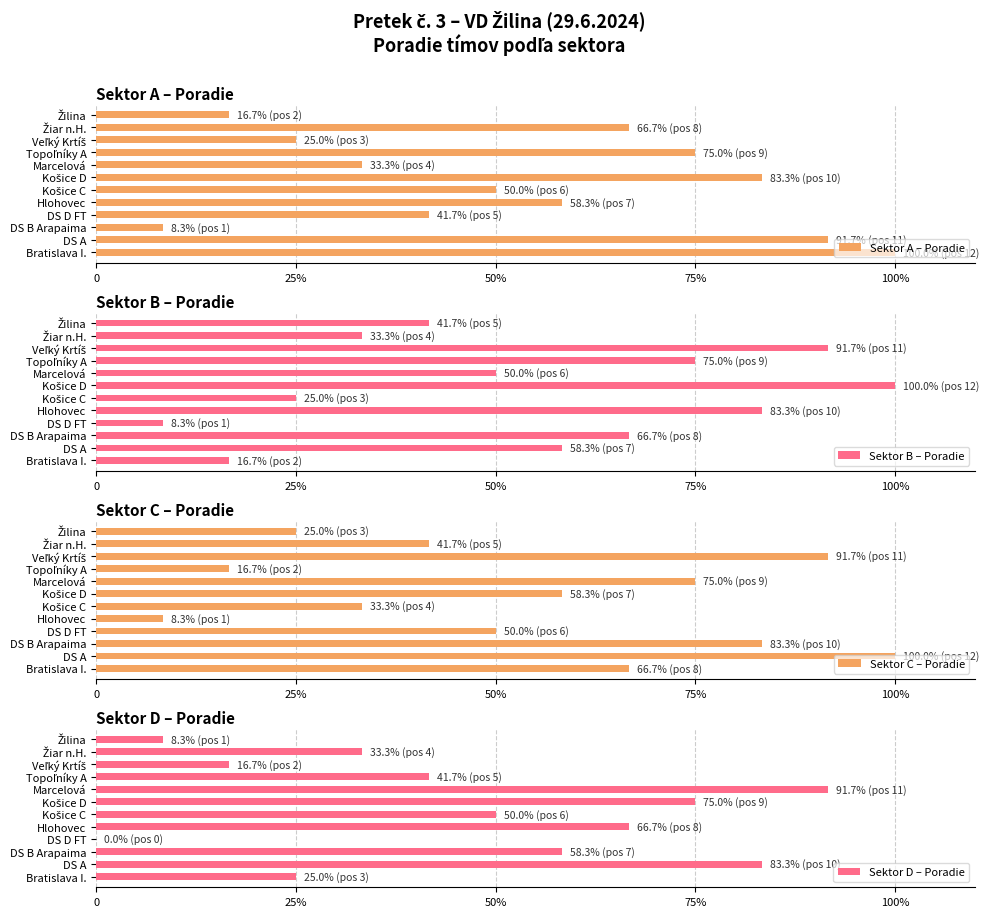

What is the label of the 3rd bar from the right?

Veľký Krtíš